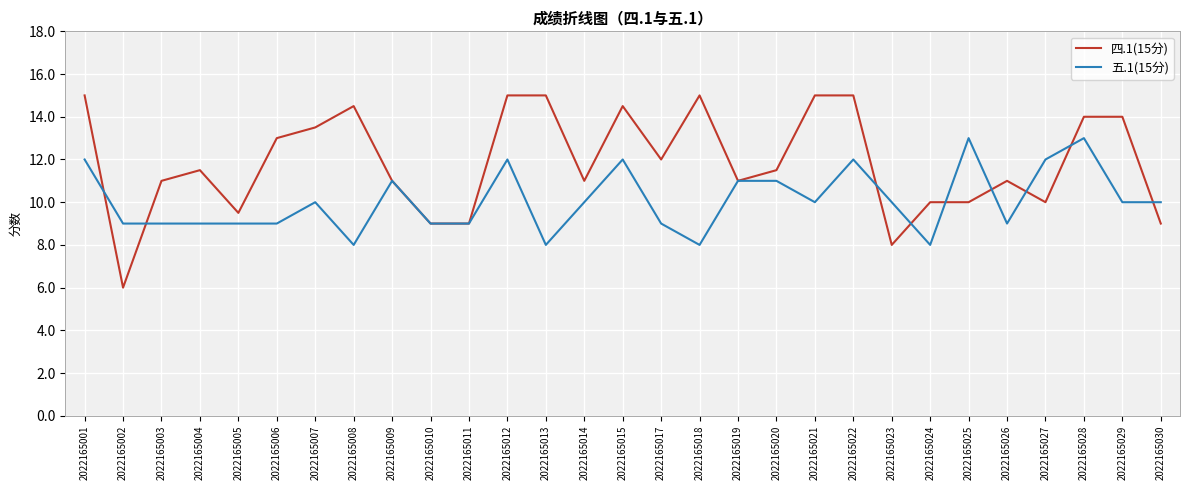

What is the difference between the maximum and second lowest values in the 四.1(15分) series?

7.0